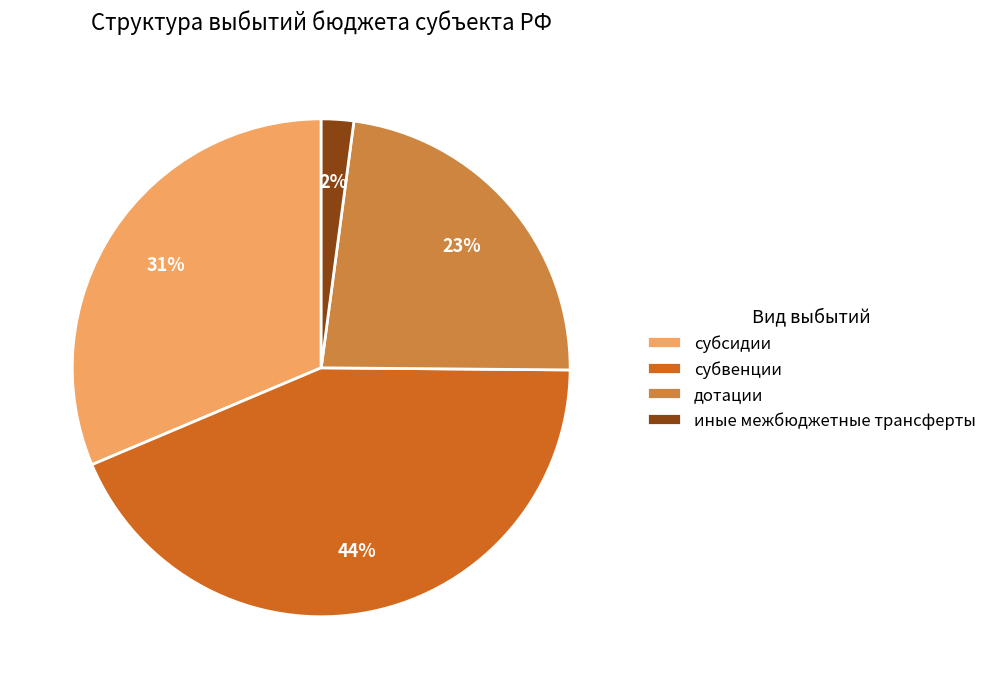

Is there a majority slice in this chart?

No